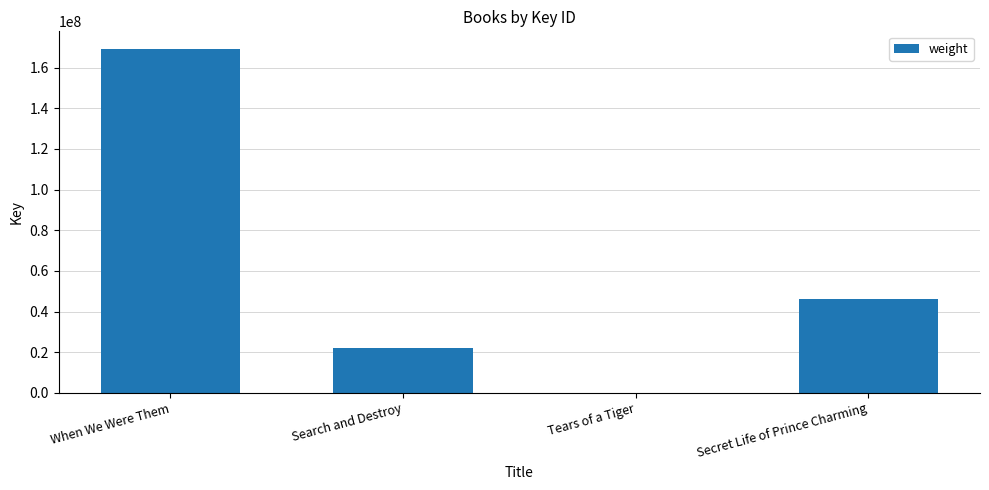

What is the sum of all values?

237988385